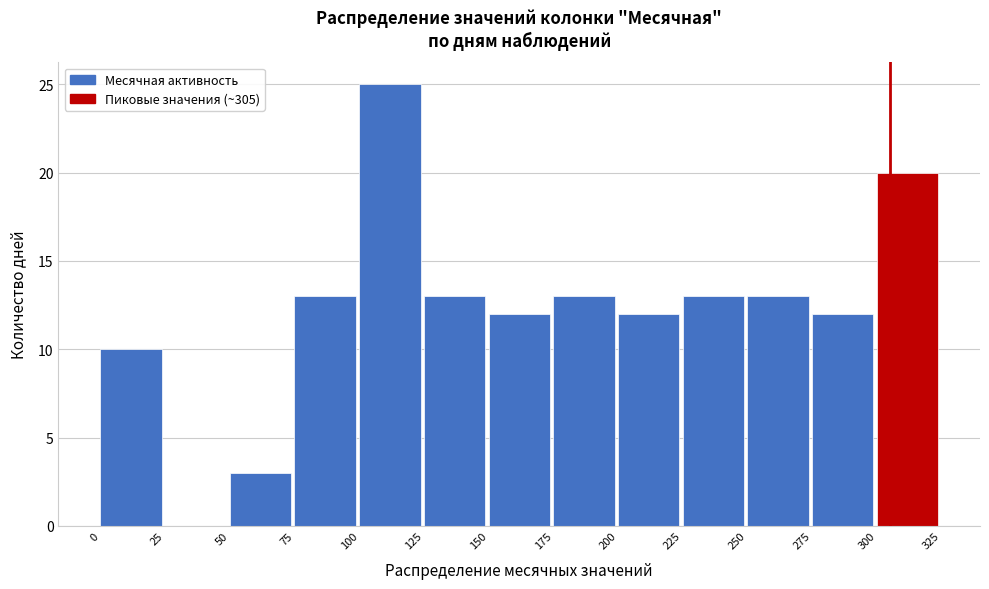

Reading left to right, list every bar in this chart as the range it spans on the x-axis followed by its height. The values are not printed on the chart, so give them approximately, as read against the axis.

0 to 25: 10
25 to 50: 0
50 to 75: 3
75 to 100: 13
100 to 125: 25
125 to 150: 13
150 to 175: 12
175 to 200: 13
200 to 225: 12
225 to 250: 13
250 to 275: 13
275 to 300: 12
300 to 325: 20